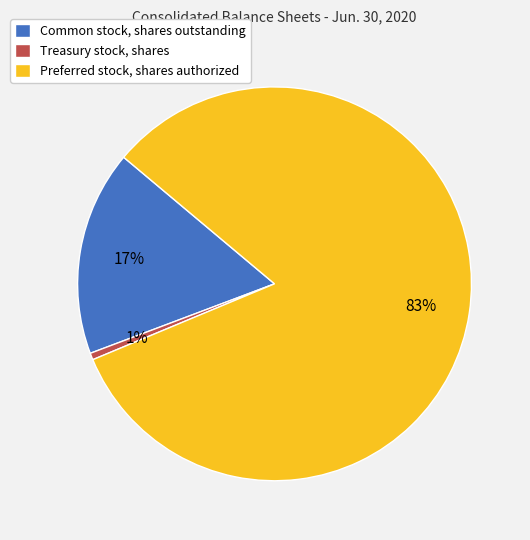

Which has a higher value, Preferred stock, shares authorized or Treasury stock, shares?

Preferred stock, shares authorized